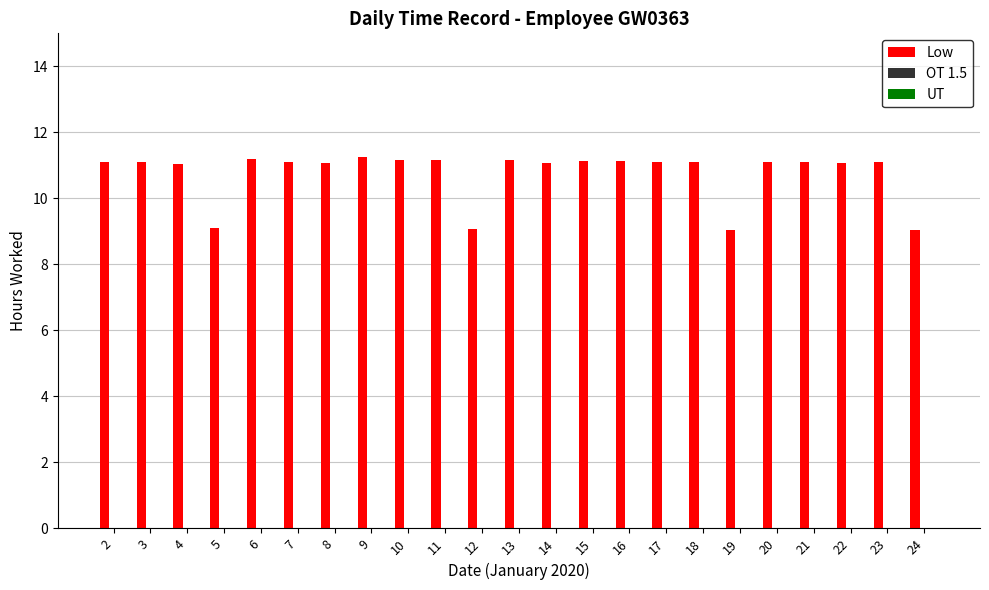

Between 5 and 4, which is larger?

4